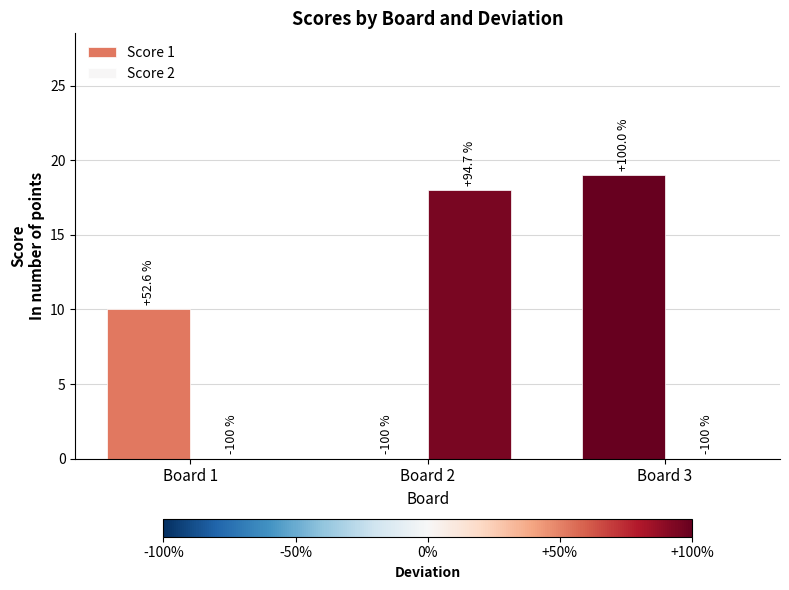

Does the chart contain stacked bars?

No